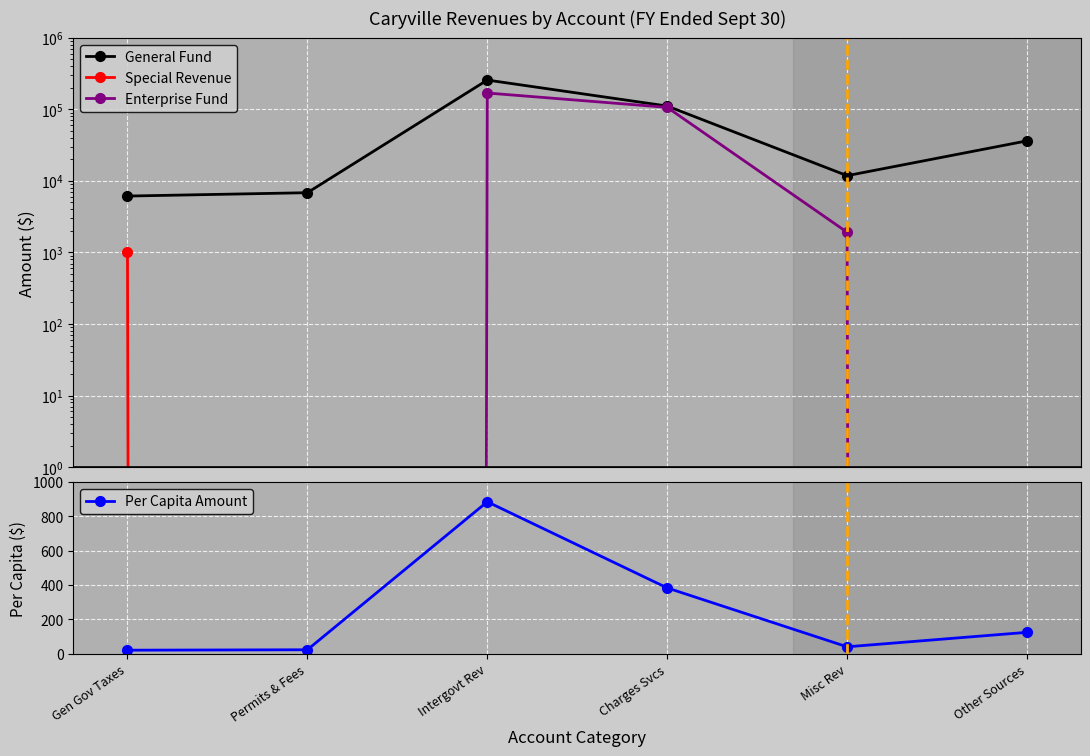

How many data points in General Fund are above 36295?

2